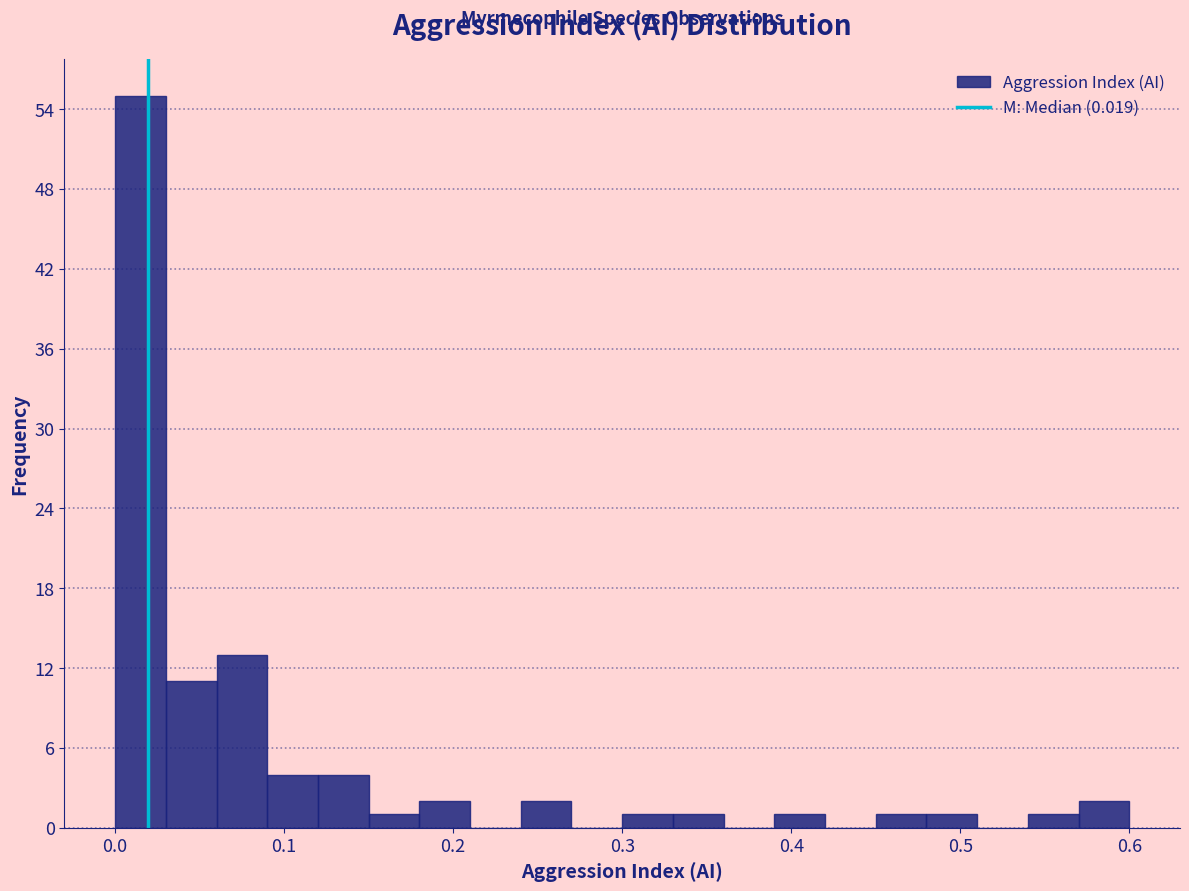

Around what value on the x-axis is the tallest bar? Give the approximate position of its centre, as read against the axis.

0.02